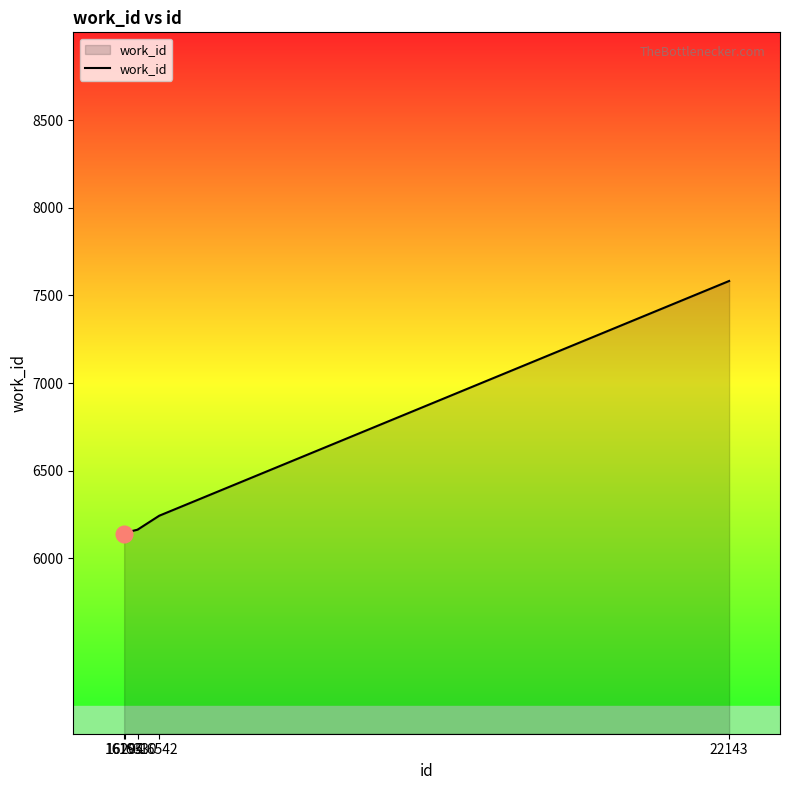

What is the greatest value displayed?

7582